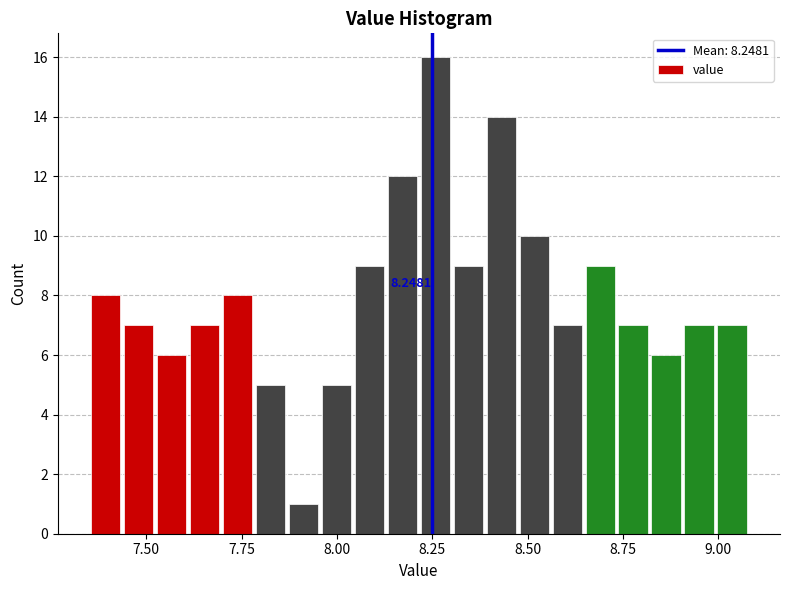

Read against the x-axis, roughly where is the centre of the tallest bar?

8.25